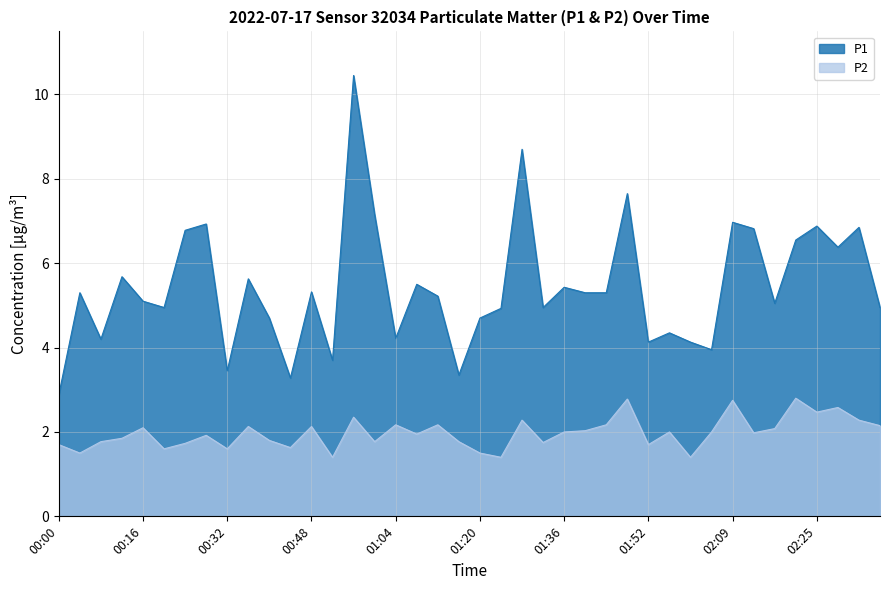

List the labels in order of P1 value, largest first.

00:56, 01:28, 01:48, 01:00, 02:09, 00:28, 02:25, 02:33, 02:13, 00:24, 02:21, 02:29, 00:12, 00:36, 01:08, 01:36, 00:48, 00:04, 01:40, 01:44, 01:12, 00:16, 02:17, 00:20, 01:32, 02:37, 01:24, 00:40, 01:20, 01:56, 01:04, 00:08, 01:52, 02:01, 02:05, 00:52, 00:32, 01:16, 00:44, 00:00